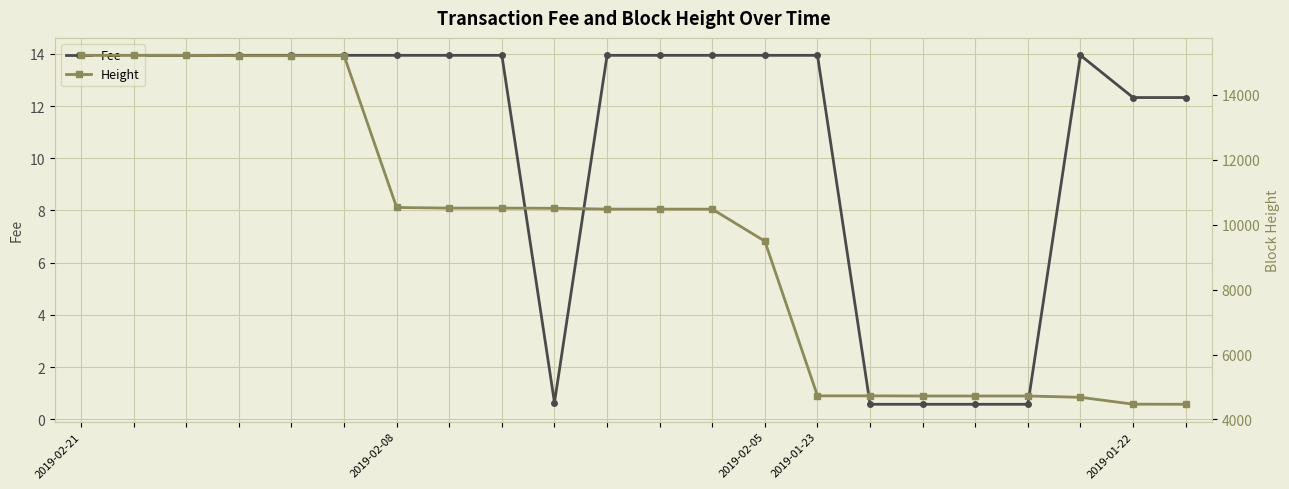

What are all the series names shown in the legend?

Fee, Height